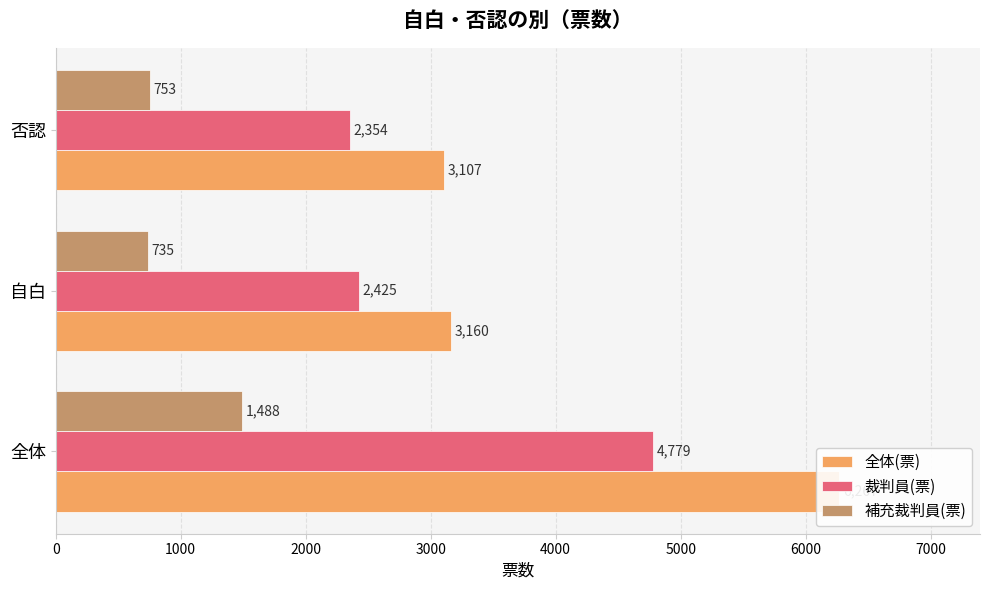

What is the value of the 裁判員(票) bar at the 2nd from the left?

2425